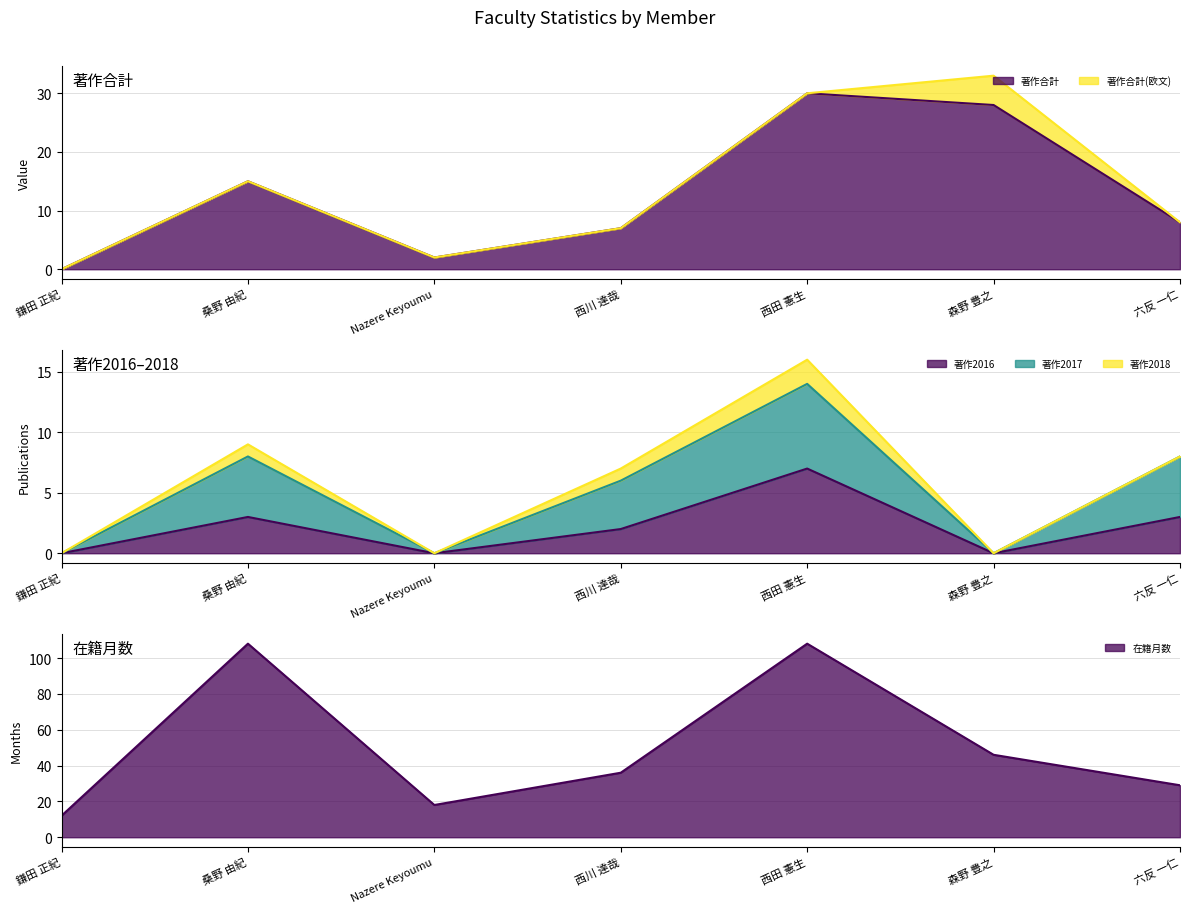

At which label does 在籍月数 reach its peak?

桑野 由紀